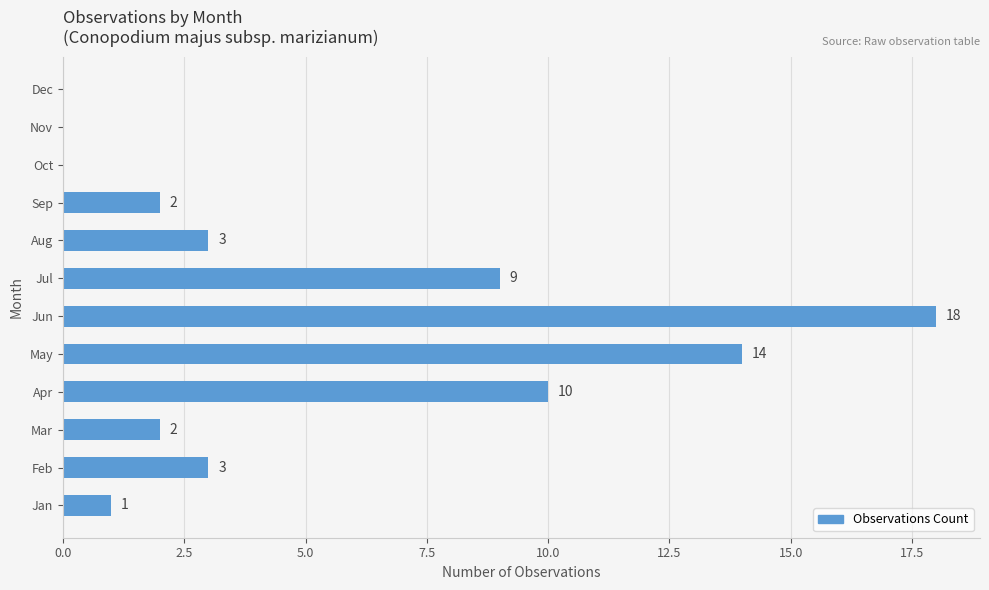

True or false: the data shows -12 at Nov.

False